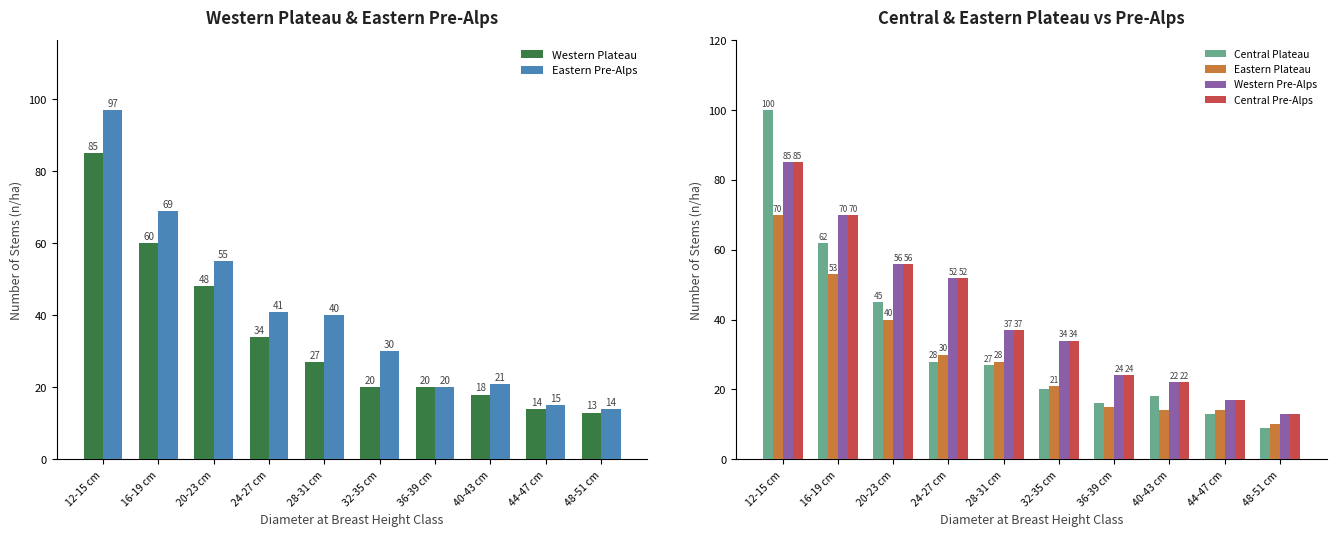

At 20-23 cm, list the series in order from largest to smallest.

Western Pre-Alps, Central Pre-Alps, Eastern Pre-Alps, Western Plateau, Central Plateau, Eastern Plateau